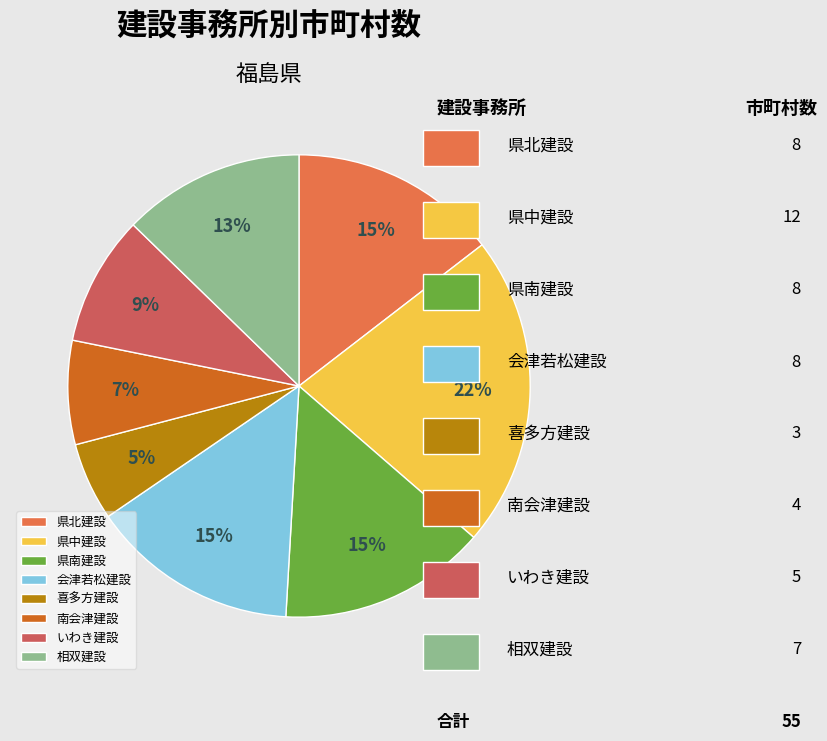

Count the number of slices in the pie.

8